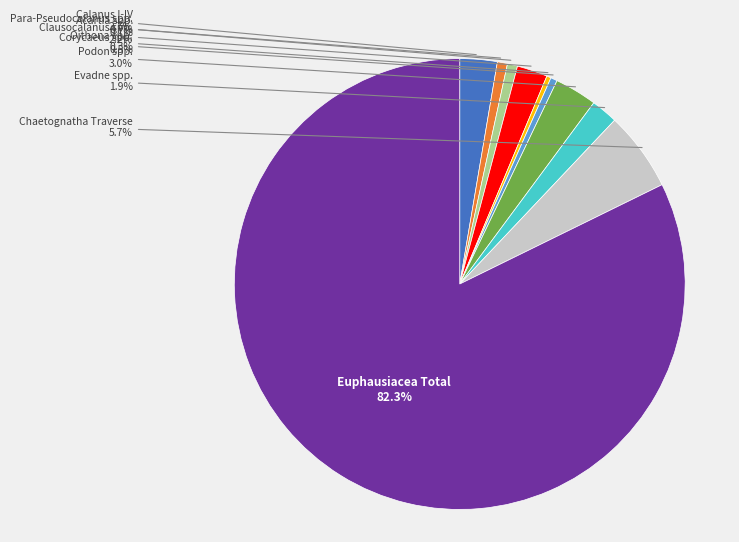

Is there a majority slice in this chart?

Yes